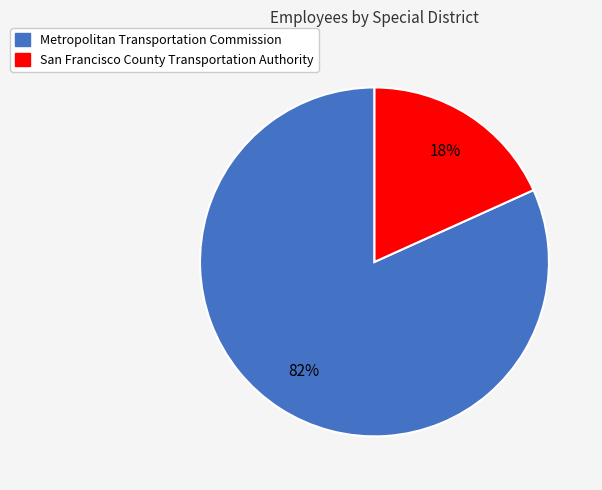

How many segments does this pie chart have?

2